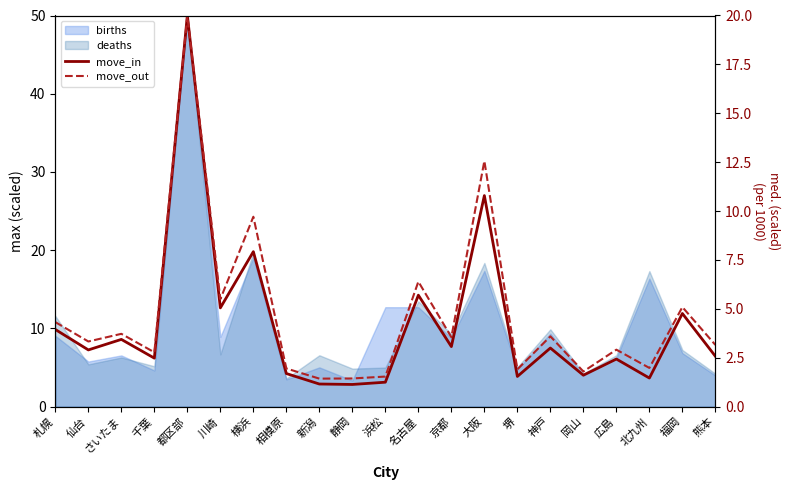

What is the value of the move_in point at the 11th from the left?

1.2